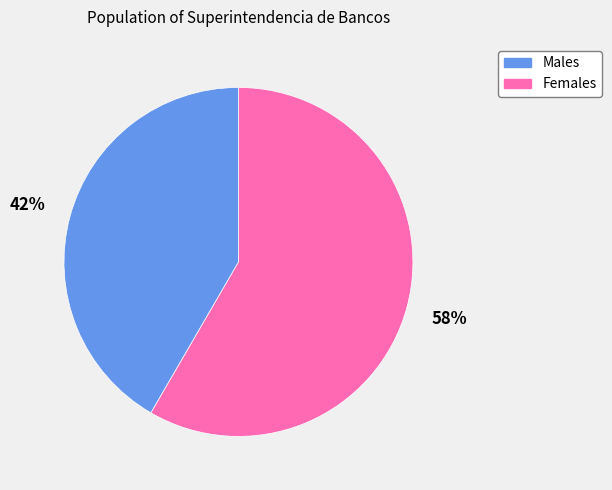

To the nearest percent, what is the average slice percentage?

50%